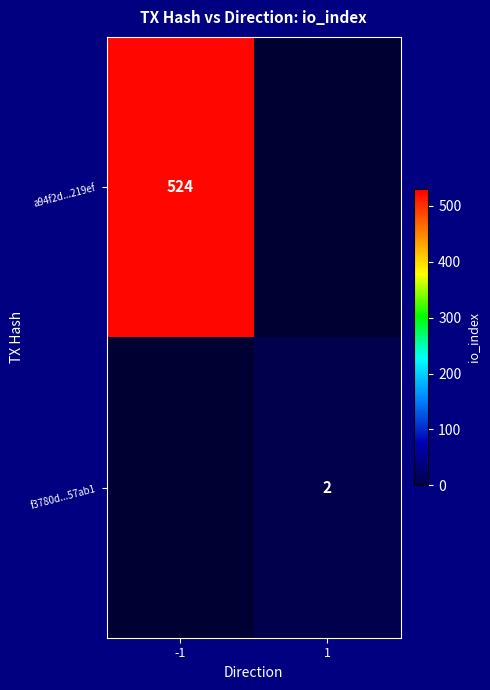

Is it true that f3780d...57ab1 equals 1 at 1?

False